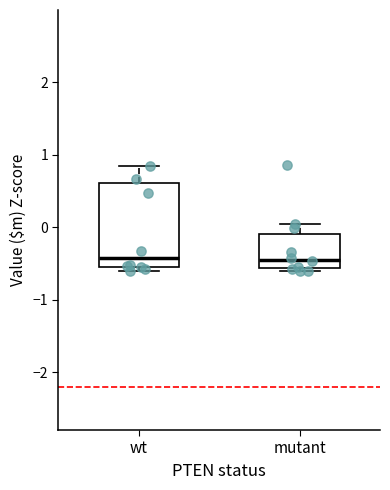

Reading left to right, transcribe this box plot: for each box, give where its median line is, the range the box spans, and where its two whiskers end, as read against the y-axis. The values are not printed on the chart, so give them approximately, as read against the axis.

wt: median -0.4, box -0.5 to 0.6, whiskers -0.6 to 0.8
mutant: median -0.4, box -0.6 to -0.1, whiskers -0.6 (just below the box's lower edge) to 0.1